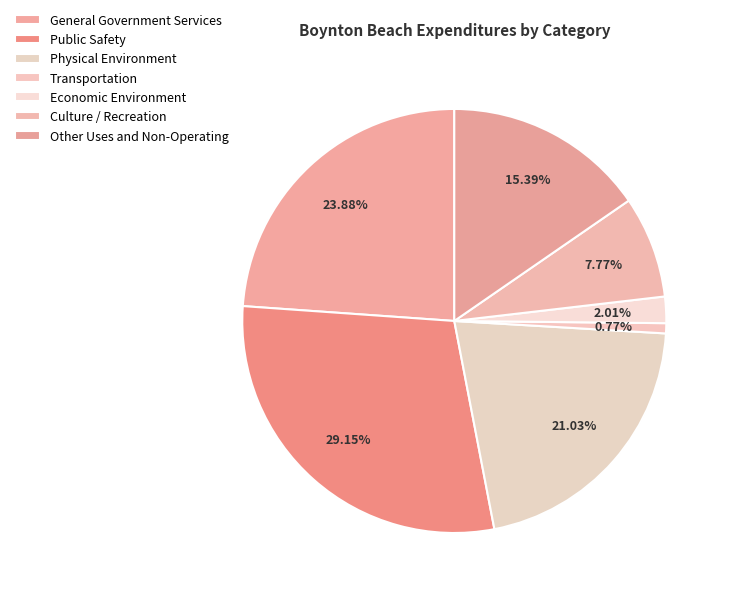

Between Public Safety and Economic Environment, which is larger?

Public Safety